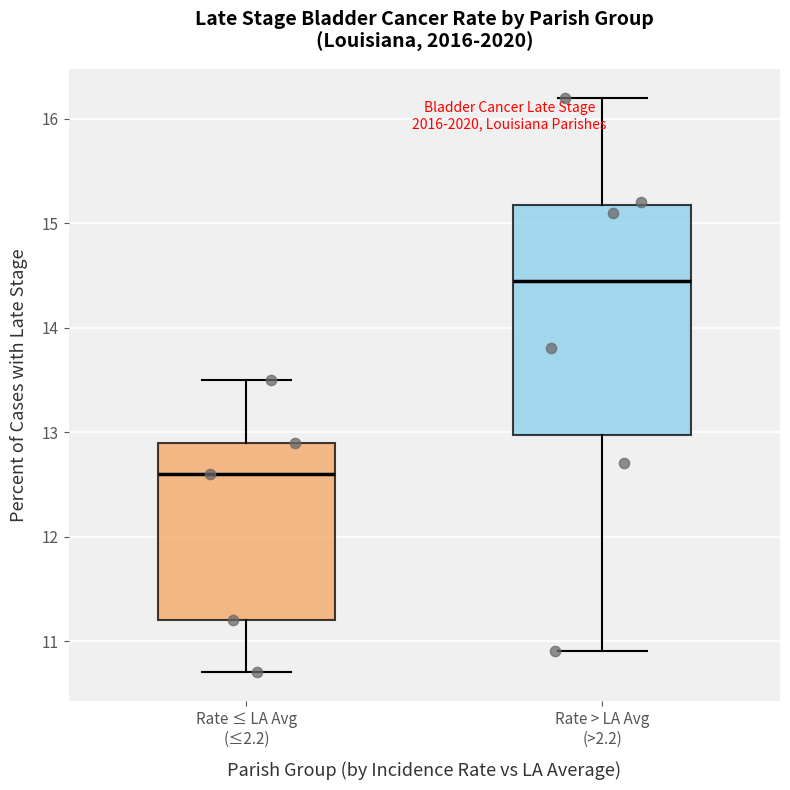

Where does the median line of the box for Rate ≤ LA Avg (≤2.2) sit on the y-axis? The values are not printed on the chart, so give them approximately, as read against the axis.

12.6